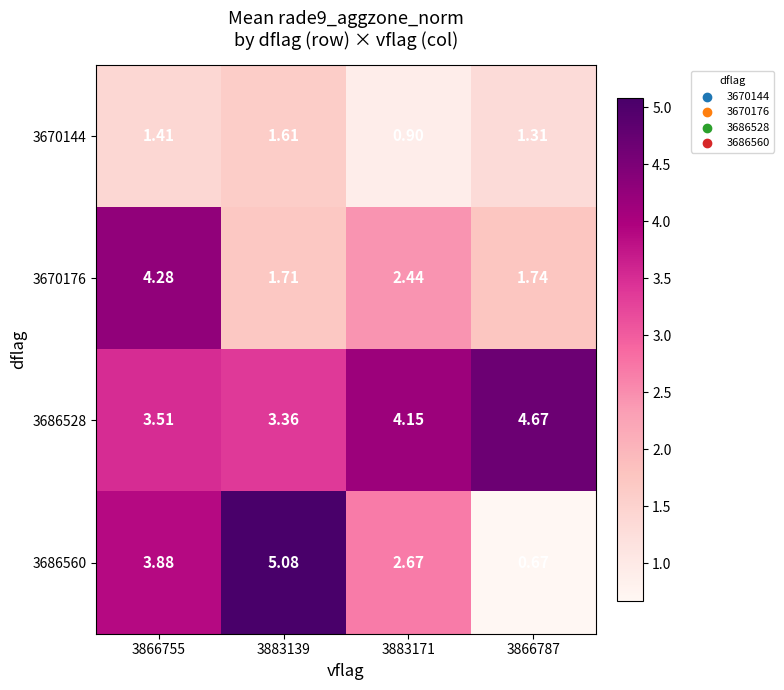

What is the difference between the highest and lowest values at 3883171?

3.3